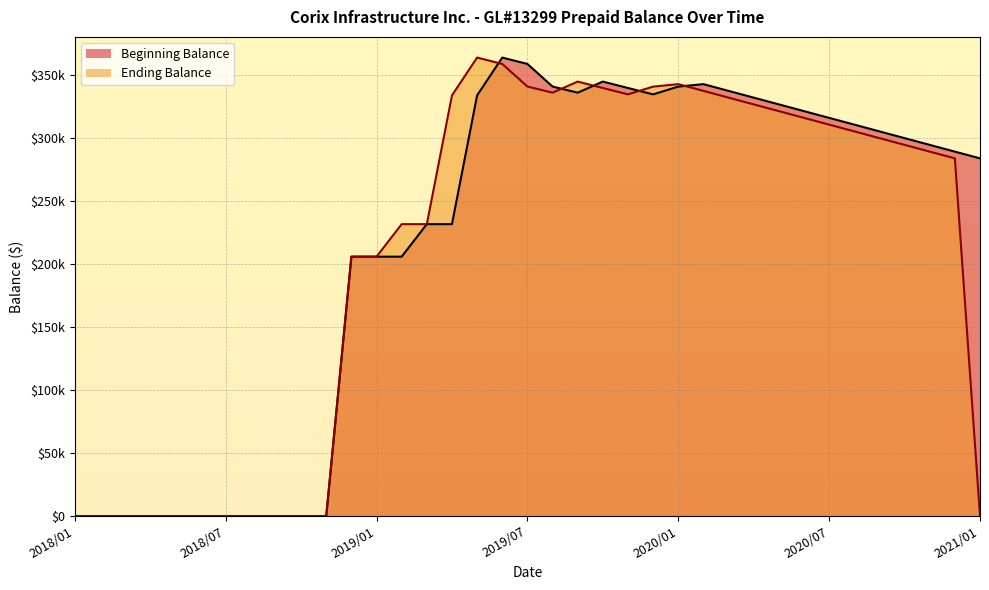

At 2018/05, list the series in order from largest to smallest.

Beginning Balance, Ending Balance